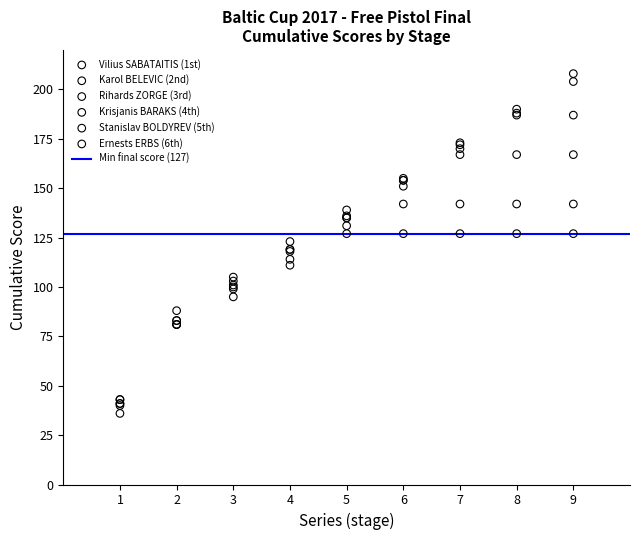

Which series reaches the minimum Y coordinate?

Stanislav BOLDYREV (5th)